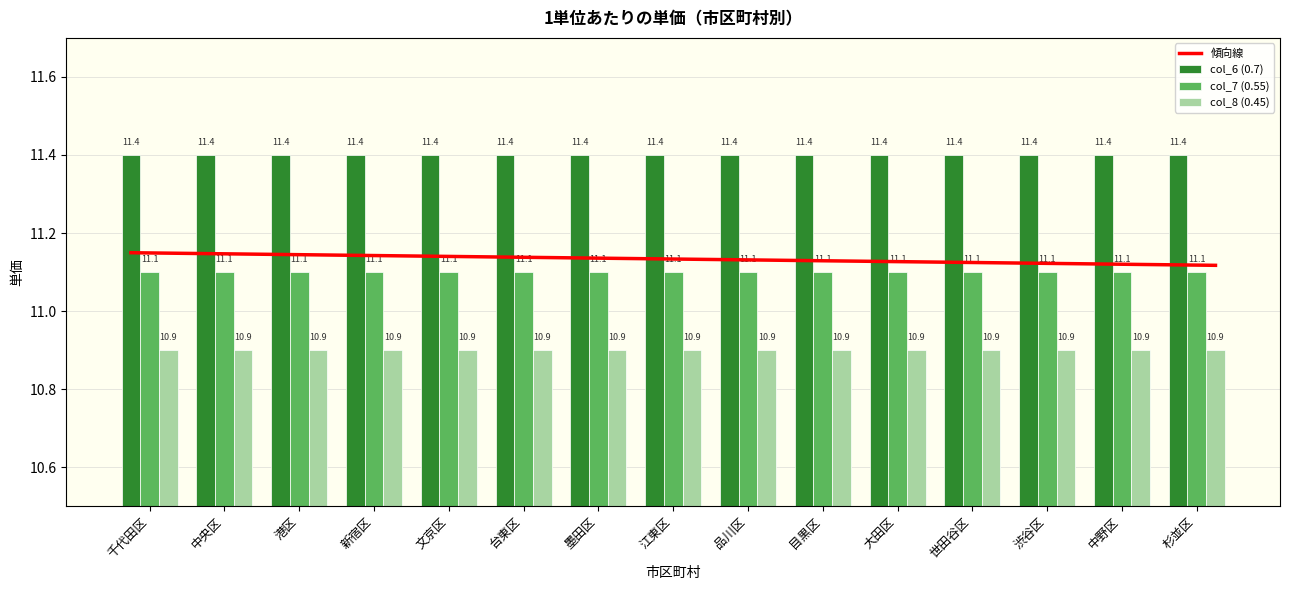

Between 江東区 and 渋谷区, which series saw the biggest shift?

col_6 (0.7)